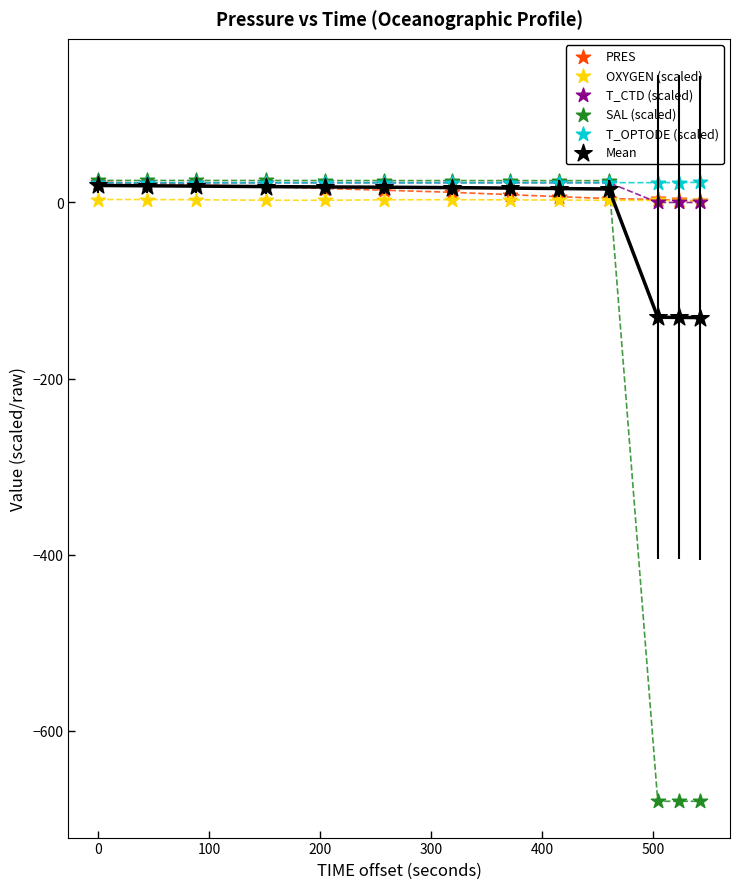

What are all the series names shown in the legend?

PRES, OXYGEN (scaled), T_CTD (scaled), SAL (scaled), T_OPTODE (scaled), Mean